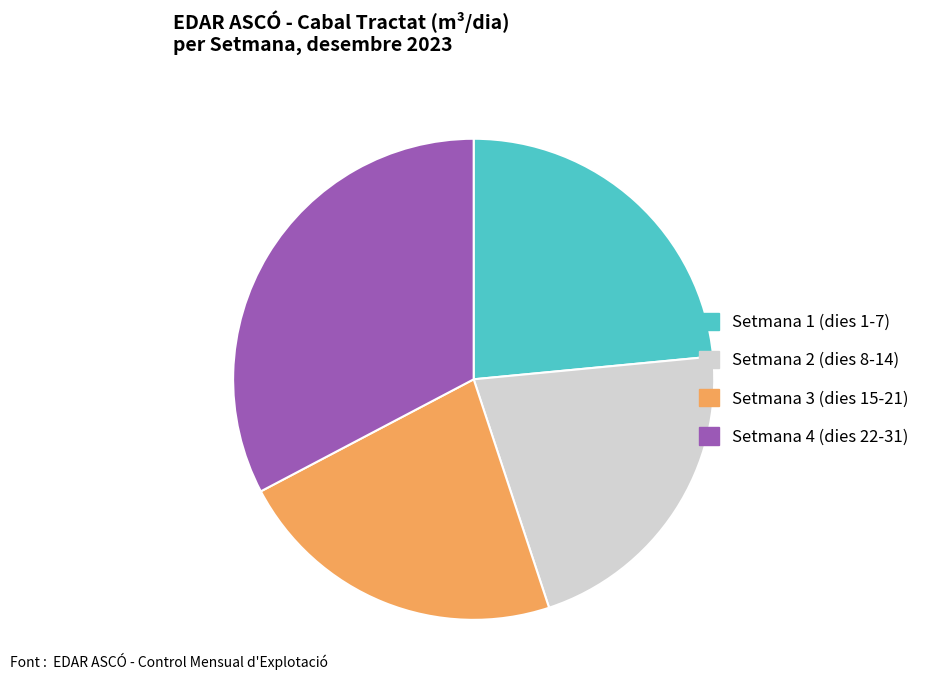

The Setmana 4 (dies 22-31) slice represents 33% of the pie. True or false?

True